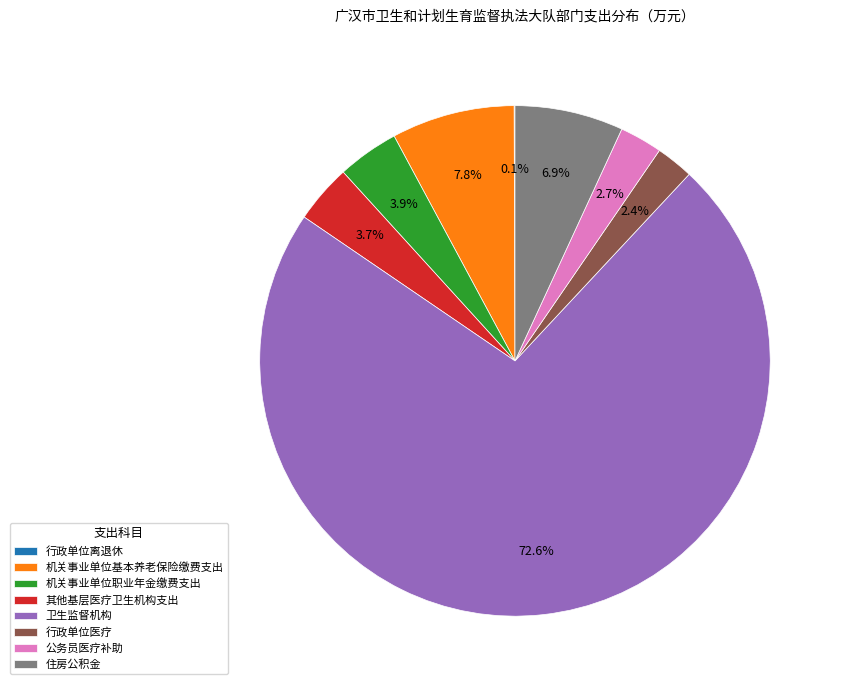

To the nearest percent, what percentage of the pie is 其他基层医疗卫生机构支出?

4%